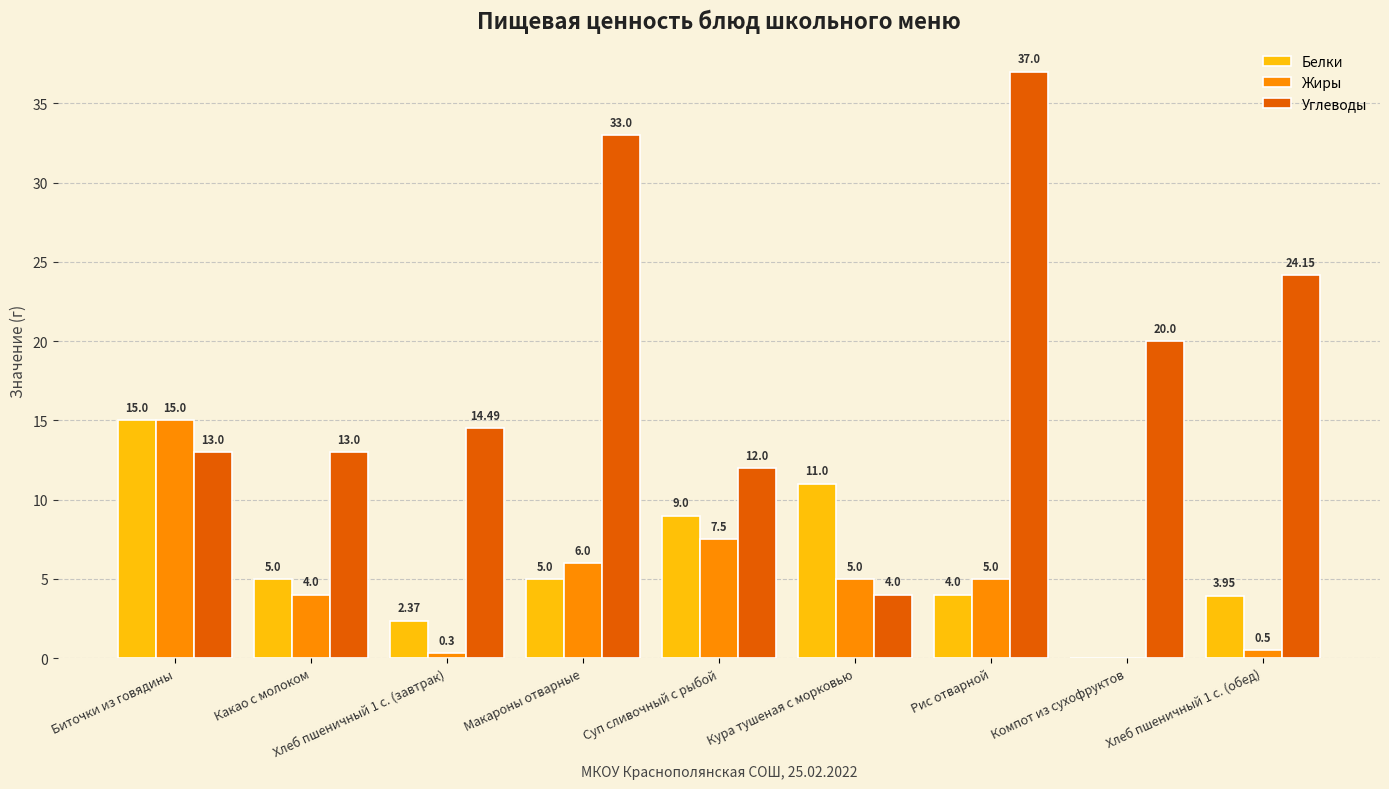

What is the total value across all series at Хлеб пшеничный 1 с. (завтрак)?

17.2